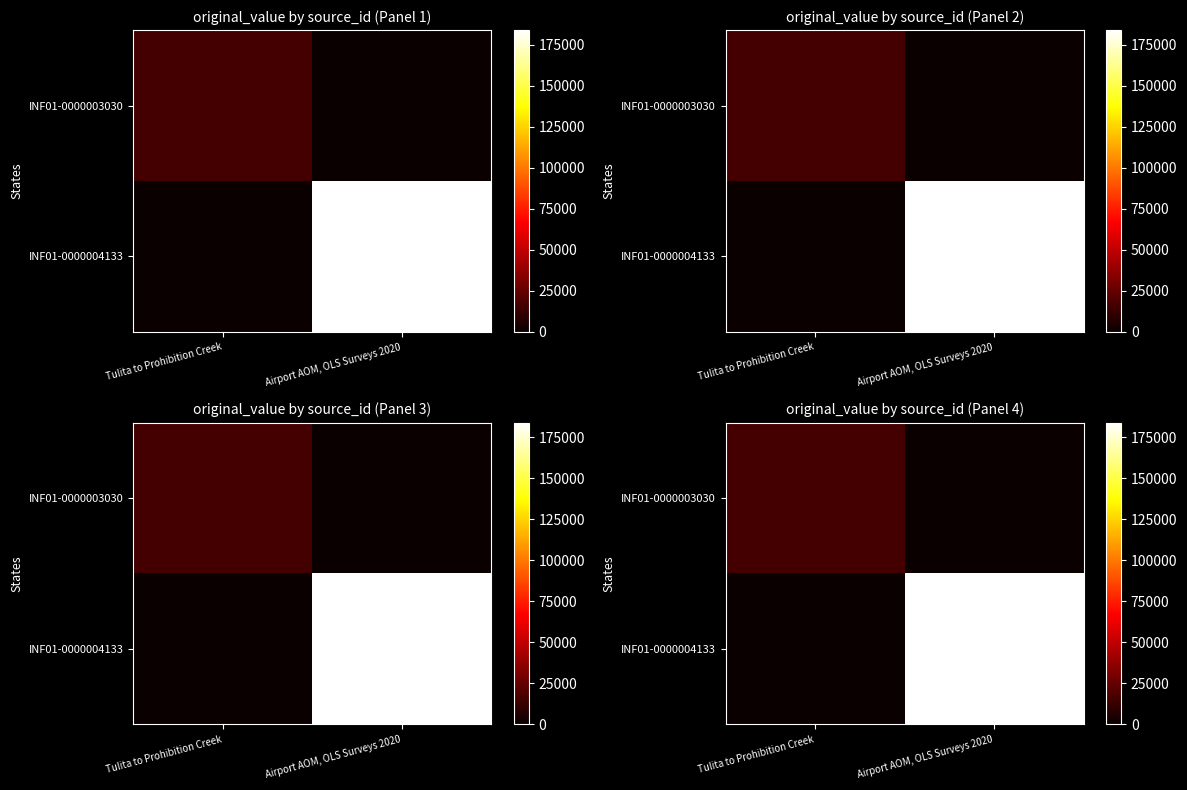

Is it true that INF01-0000003030 equals 0 at Airport AOM, OLS Surveys 2020?

True